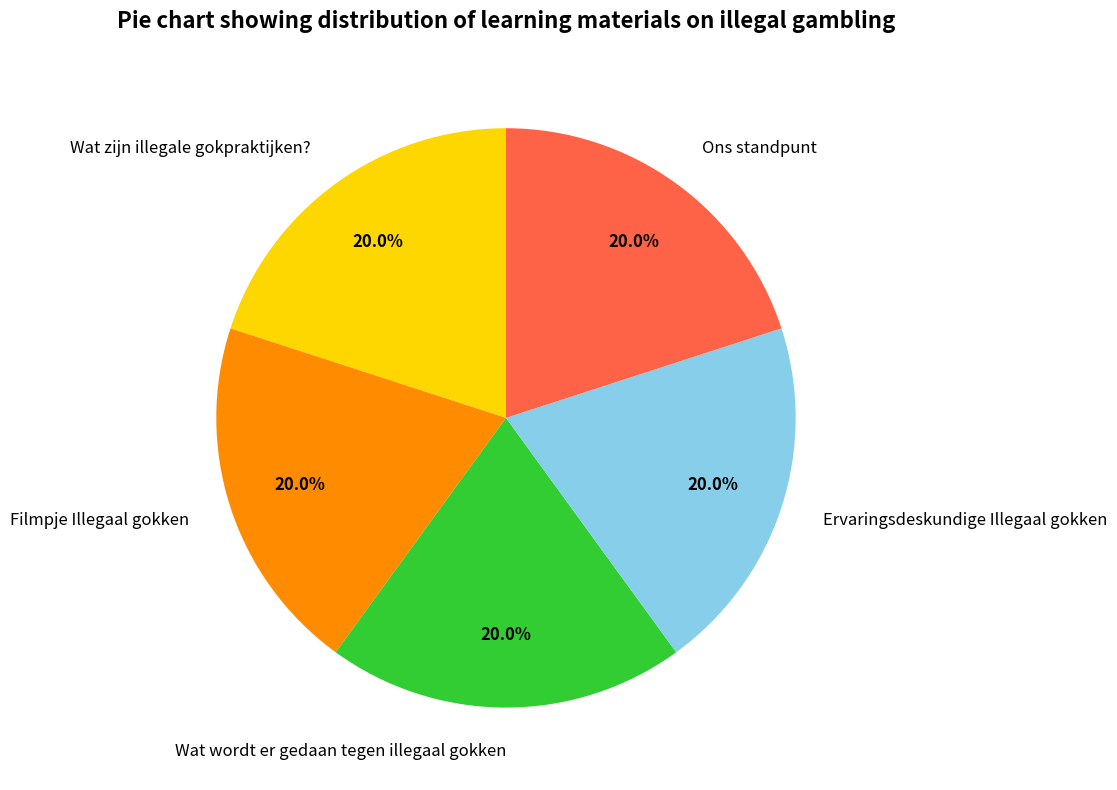

Count the number of slices in the pie.

5